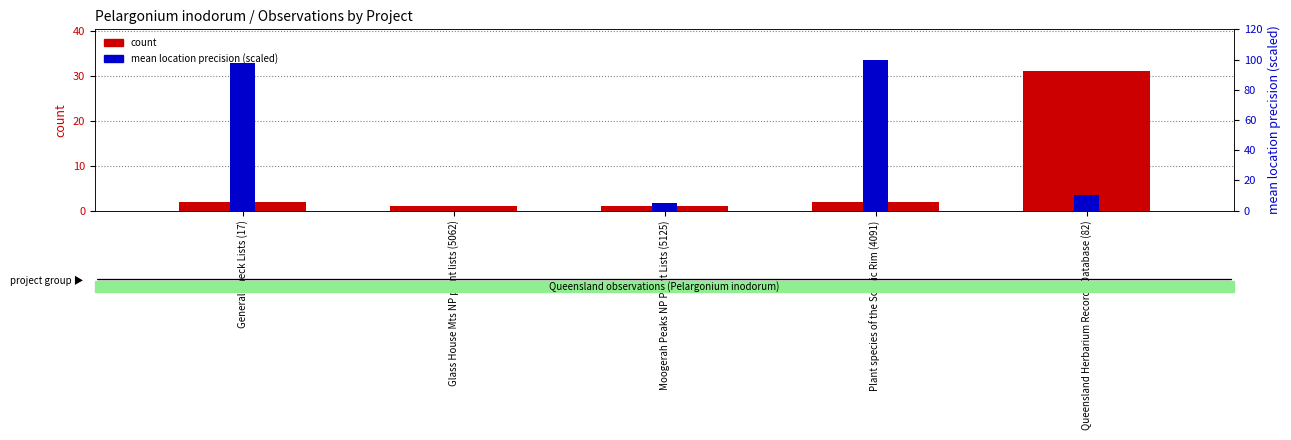

What is the value of the count bar at the 5th from the left?

31.0